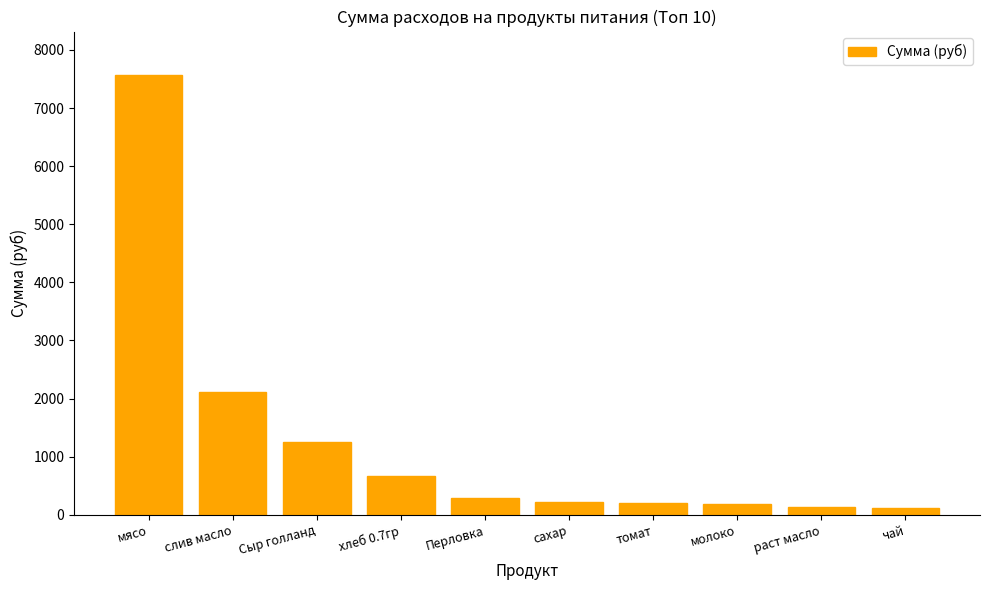

What is the ratio of the value at чай to the value at молоко?

0.6